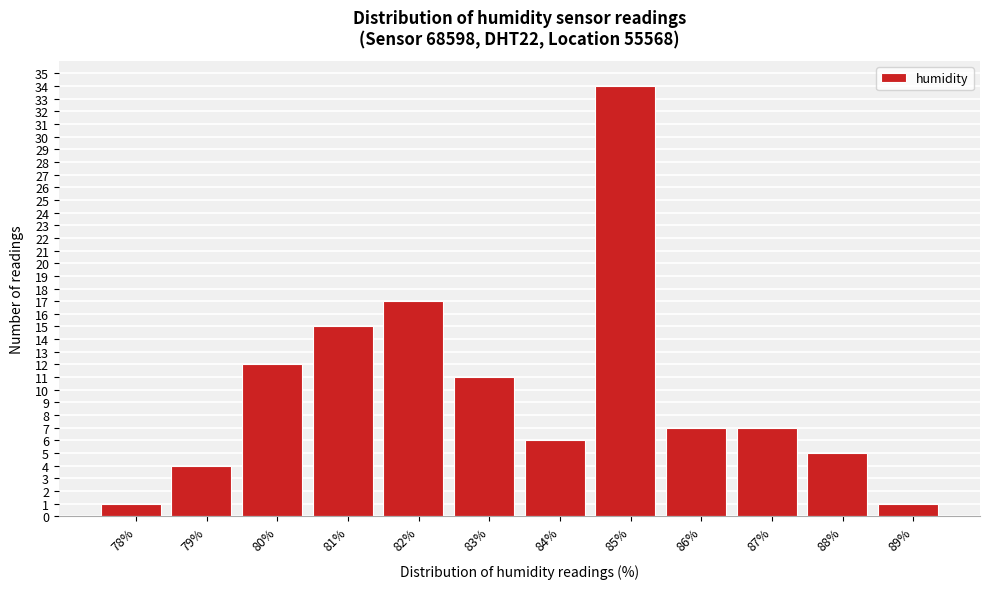

Reading left to right, what are all the values shown in this chart?

1	4	12	15	17	11	6	34	7	7	5	1